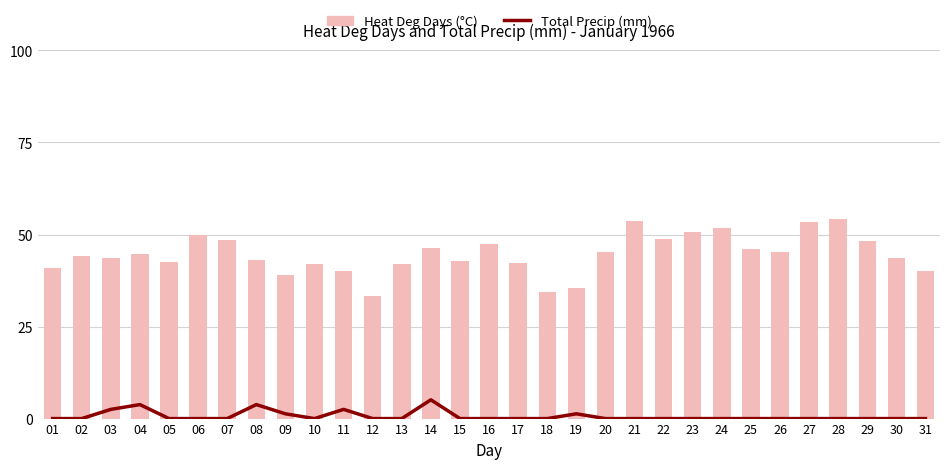

Reading right to left, list all the values displayed in this chart.

Total Precip (mm): 31=0.0	30=0.0	29=0.0	28=0.0	27=0.0	26=0.0	25=0.0	24=0.0	23=0.0	22=0.0	21=0.0	20=0.0	19=1.3	18=0.0	17=0.0	16=0.0	15=0.0	14=5.1	13=0.0	12=0.0	11=2.5	10=0.0	09=1.3	08=3.8	07=0.0	06=0.0	05=0.0	04=3.8	03=2.5	02=0.0	01=0.0
Heat Deg Days (°C): 31=40.0	30=43.6	29=48.3	28=54.2	27=53.3	26=45.3	25=46.1	24=51.9	23=50.8	22=48.8	21=53.8	20=45.2	19=35.5	18=34.4	17=42.2	16=47.5	15=42.7	14=46.3	13=41.9	12=33.3	11=40.2	10=41.9	09=38.9	08=43.0	07=48.6	06=50.0	05=42.5	04=44.7	03=43.6	02=44.2	01=40.8